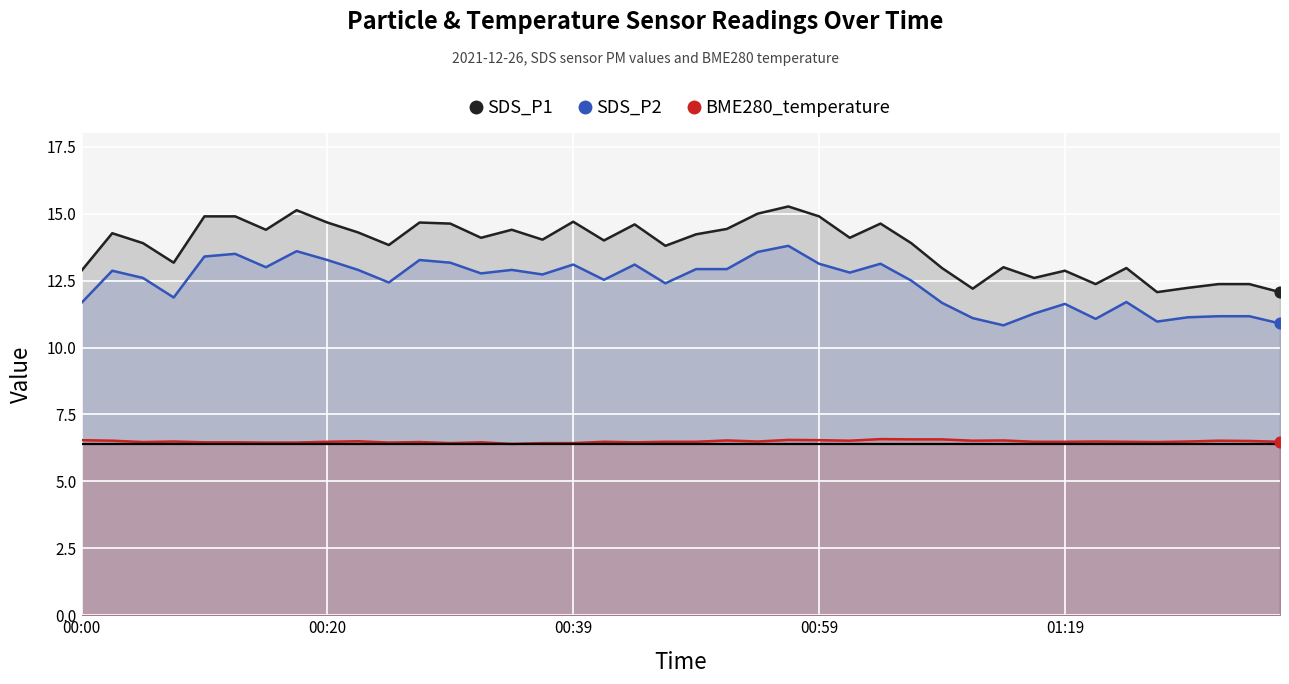

Is the value of SDS_P2 at 28 greater than the value of SDS_P1 at 19?

No